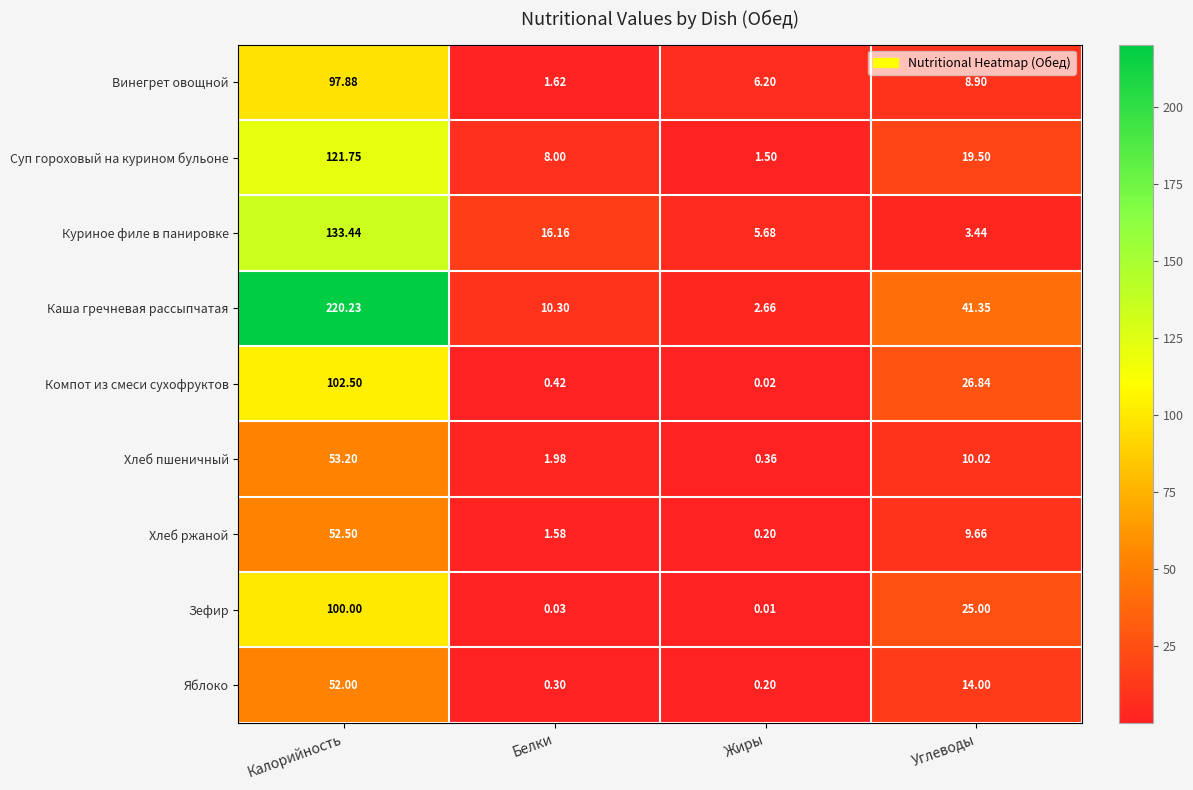

How many series are shown in this chart?

9